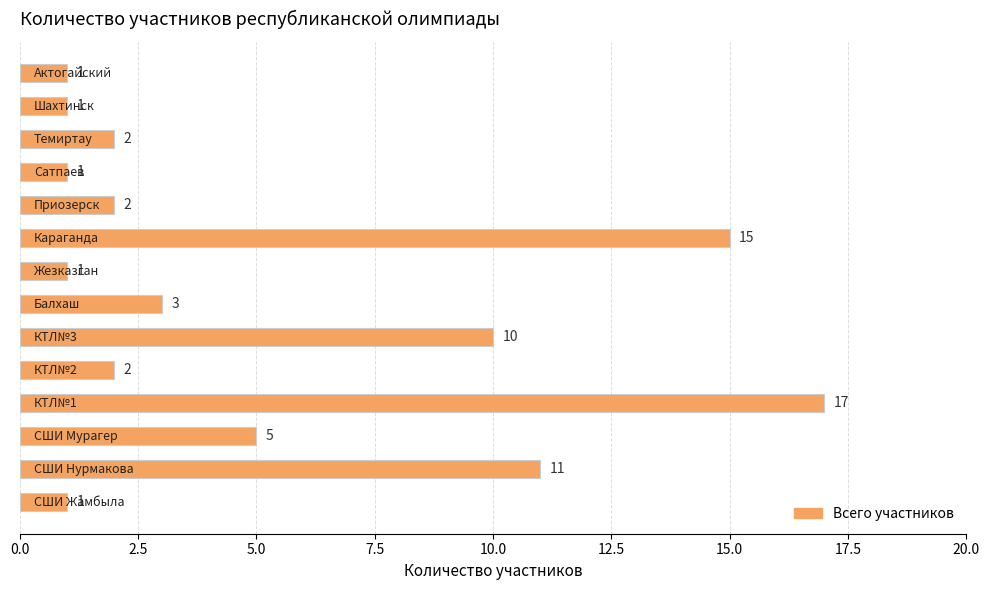

What is the average value?

5